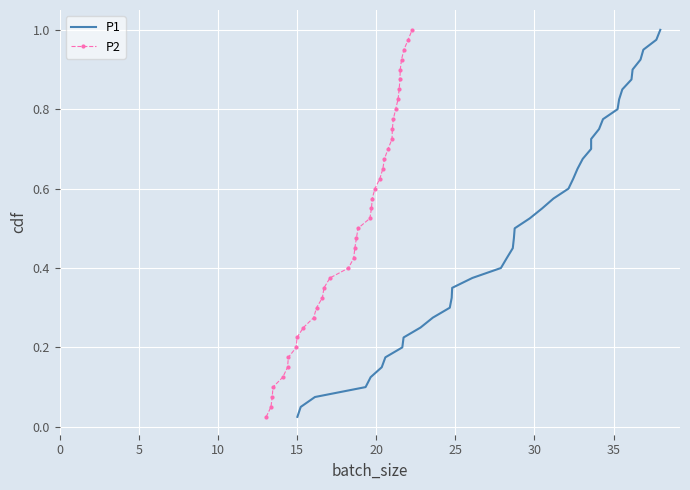

True or false: P2 has more than 2 interior local peaks.

False